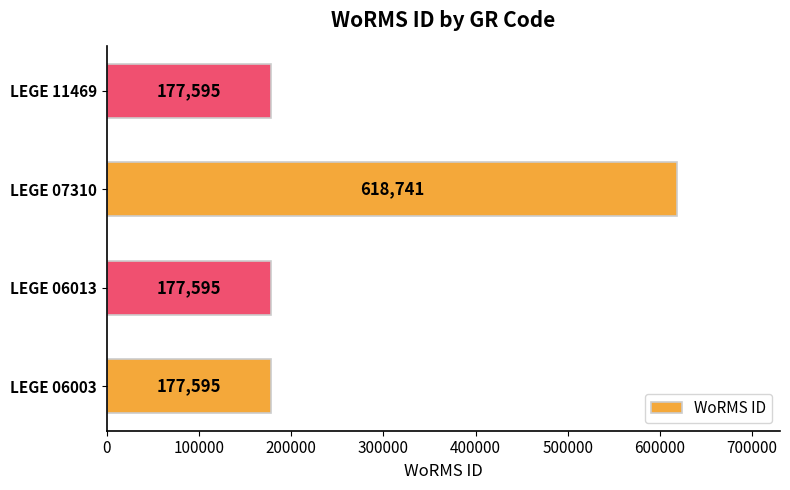

What is the average value?

287882